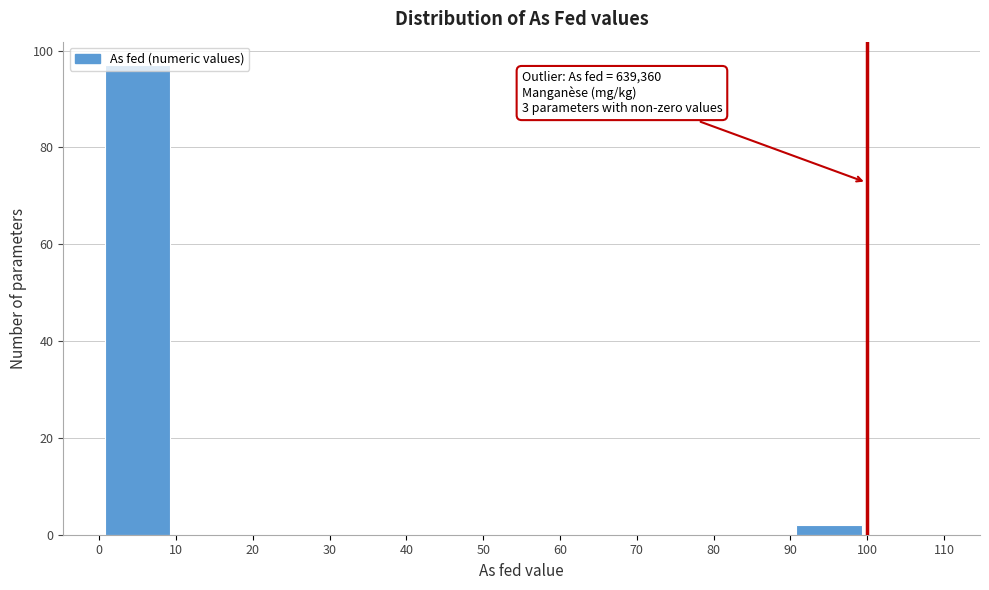

Over which range of the x-axis is the bar tallest?

0 to 10